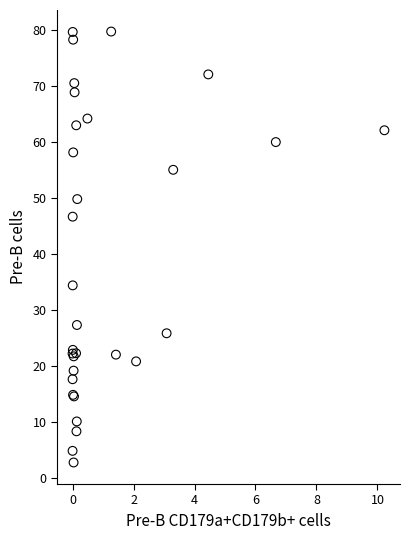

What Y value in the scatter plot is closest to 41?

46.7